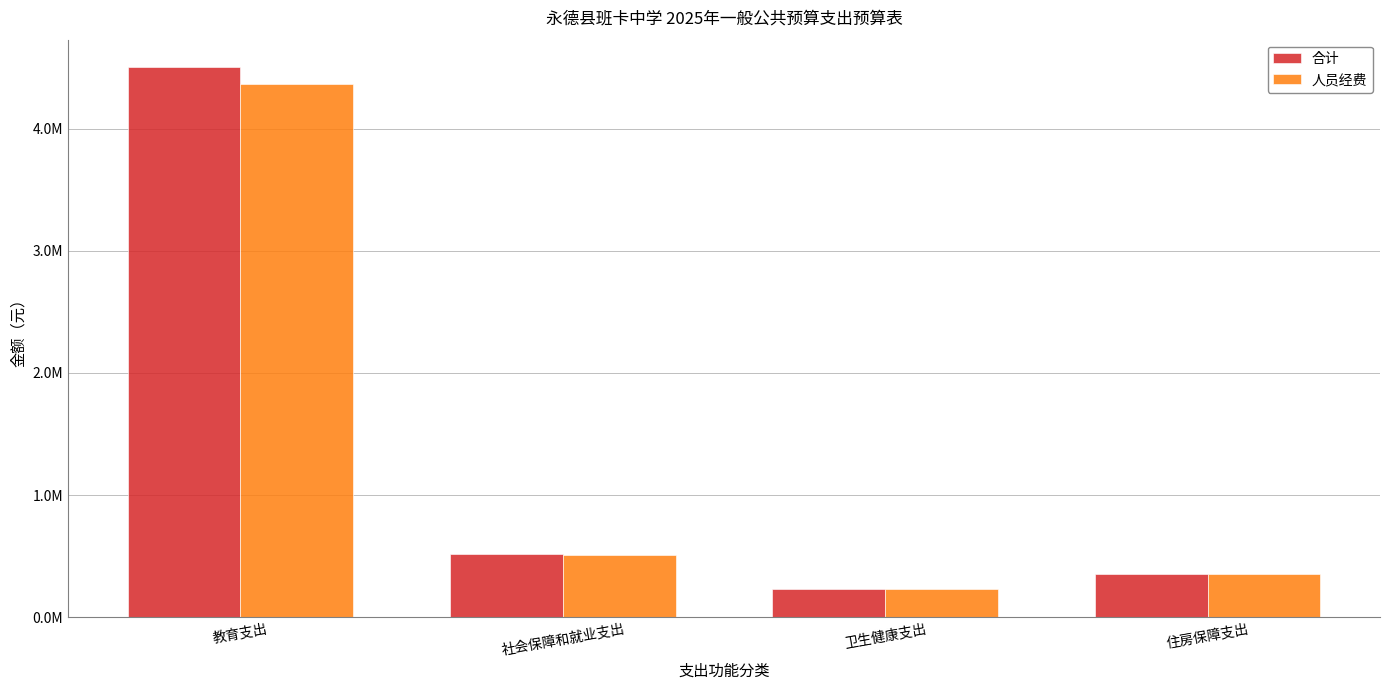

What is the difference between the second highest and minimum values in the 人员经费 series?

285595.2